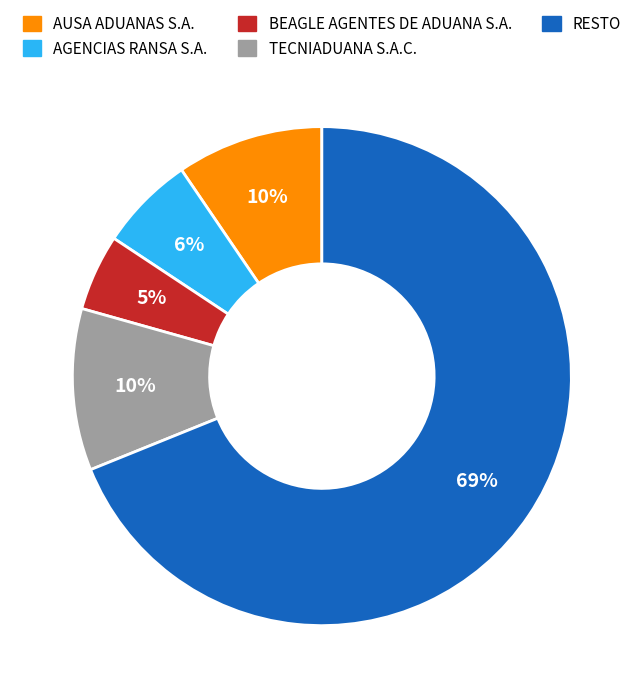

Is there a majority slice in this chart?

Yes